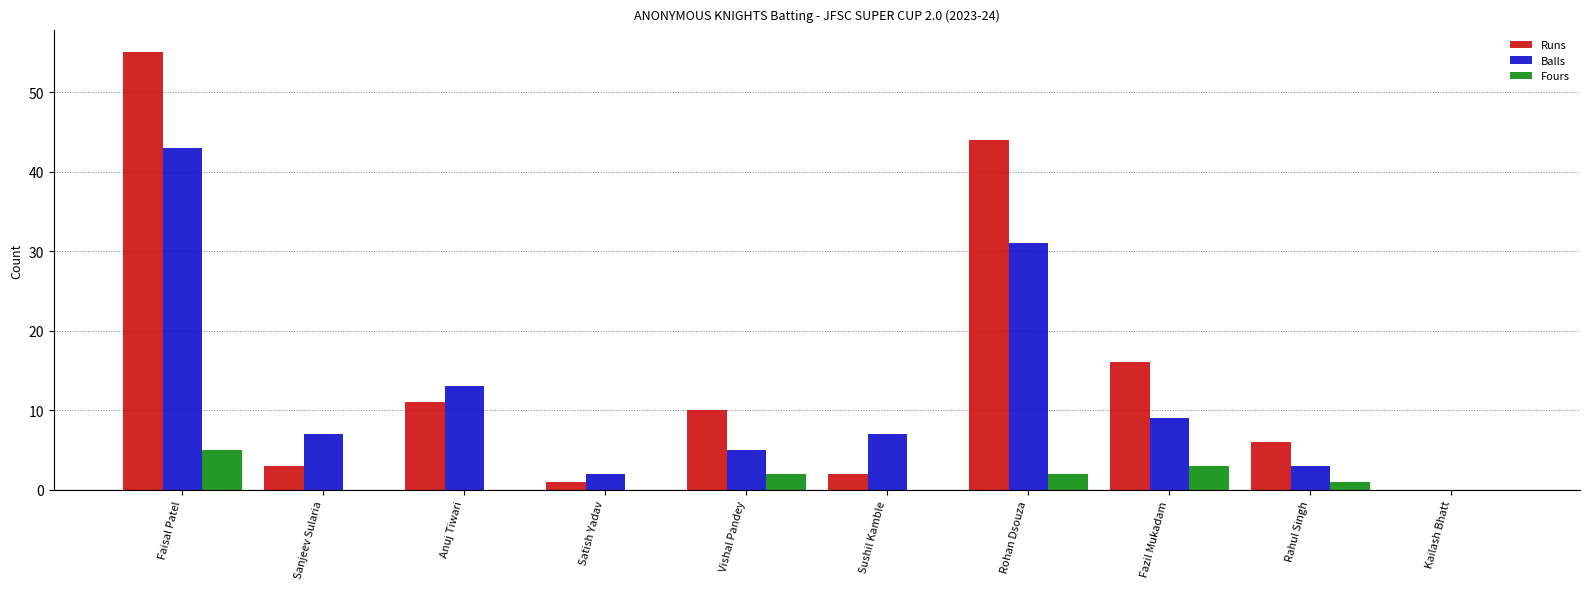

Is it true that Runs equals 0 at Kailash Bhatt?

True